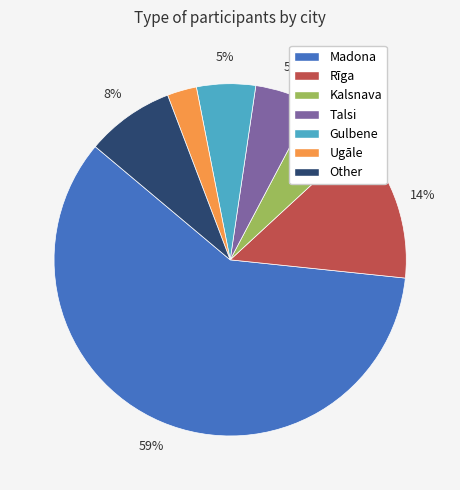

Which slice is the smallest?

Ugāle